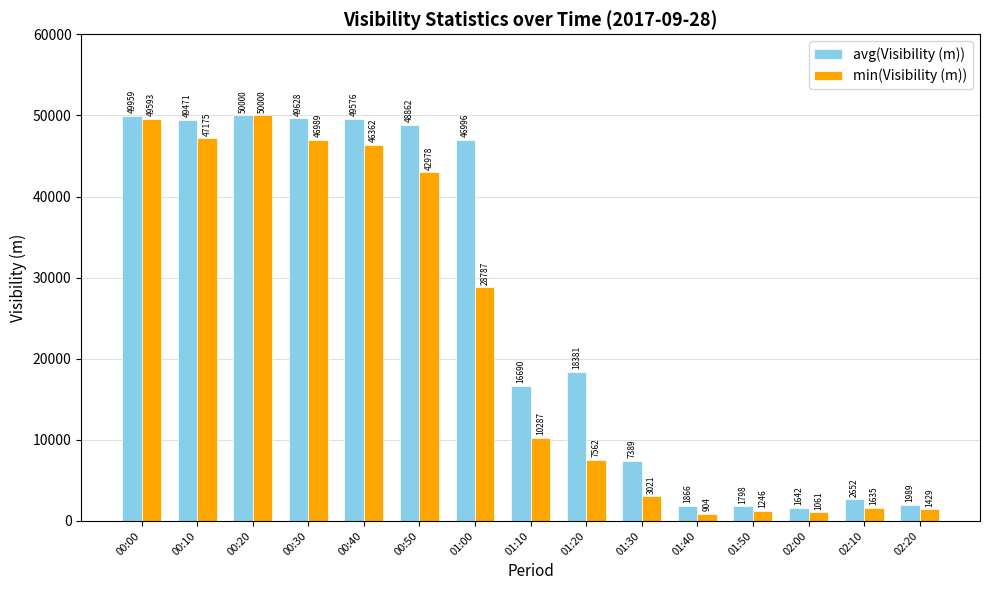

Reading left to right, extract all data points from this chart.

avg(Visibility (m)): 00:00=49959	00:10=49471	00:20=50000	00:30=49628	00:40=49576	00:50=48862	01:00=46996	01:10=16690	01:20=18381	01:30=7389	01:40=1866	01:50=1798	02:00=1642	02:10=2652	02:20=1989
min(Visibility (m)): 00:00=49593	00:10=47175	00:20=50000	00:30=46989	00:40=46362	00:50=42978	01:00=28787	01:10=10287	01:20=7562	01:30=3021	01:40=904	01:50=1246	02:00=1061	02:10=1635	02:20=1429